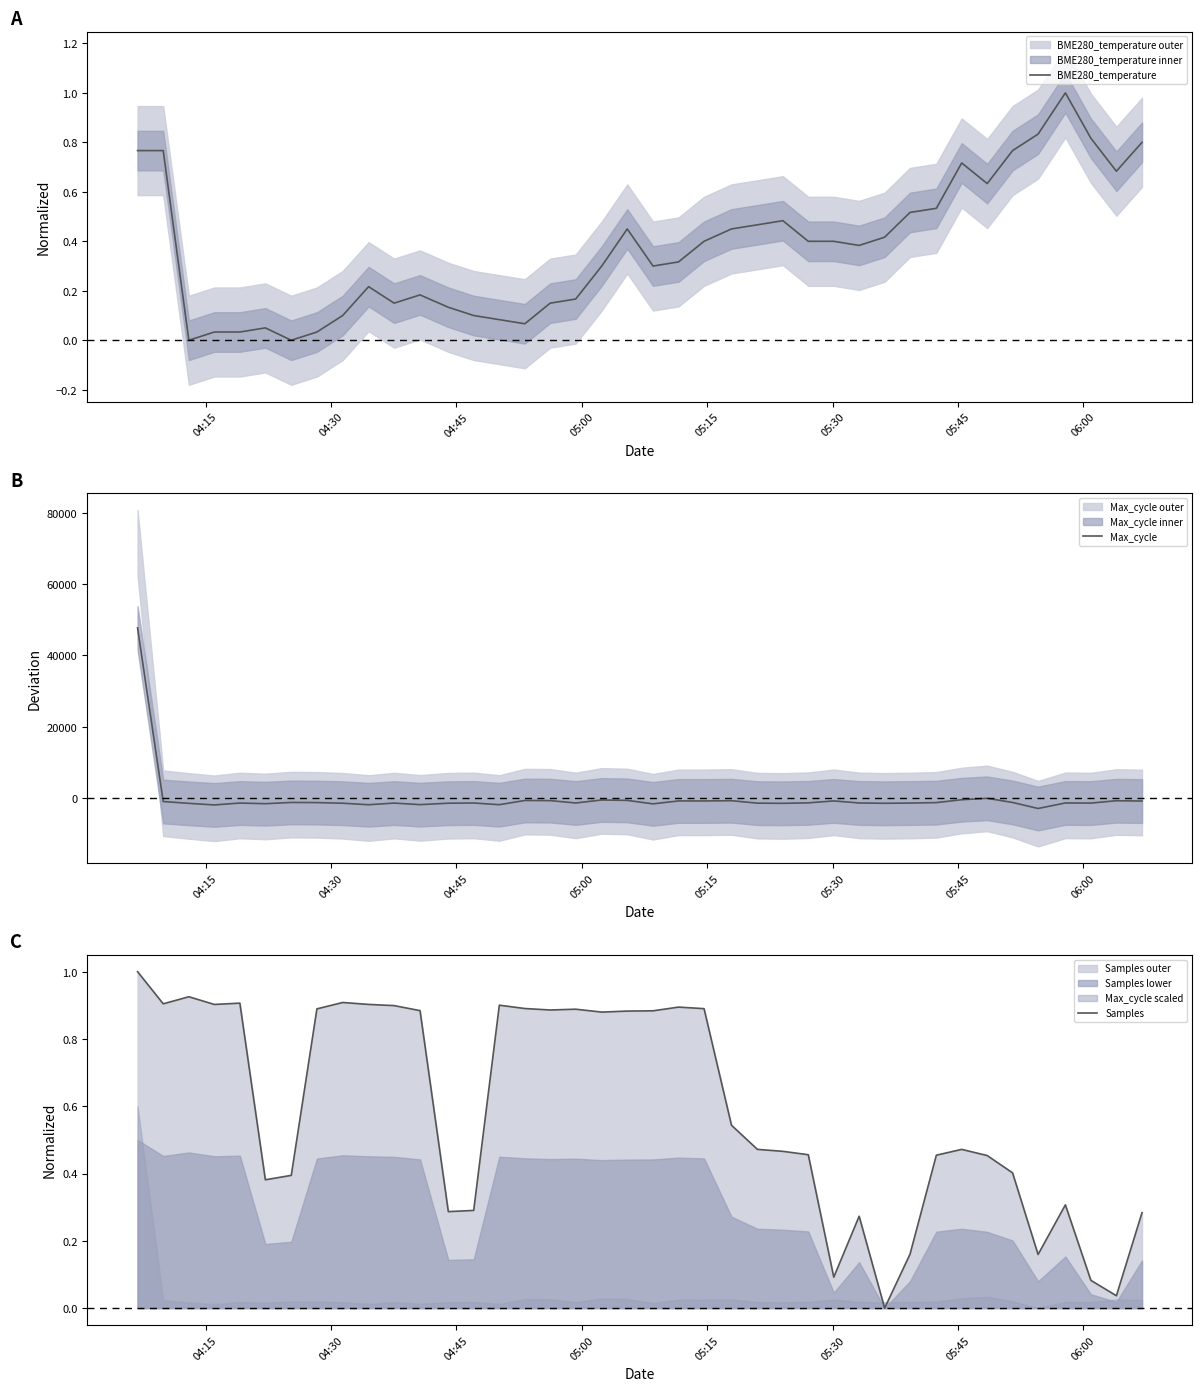

What is the lowest value of the Max_cycle series?

-2900.7